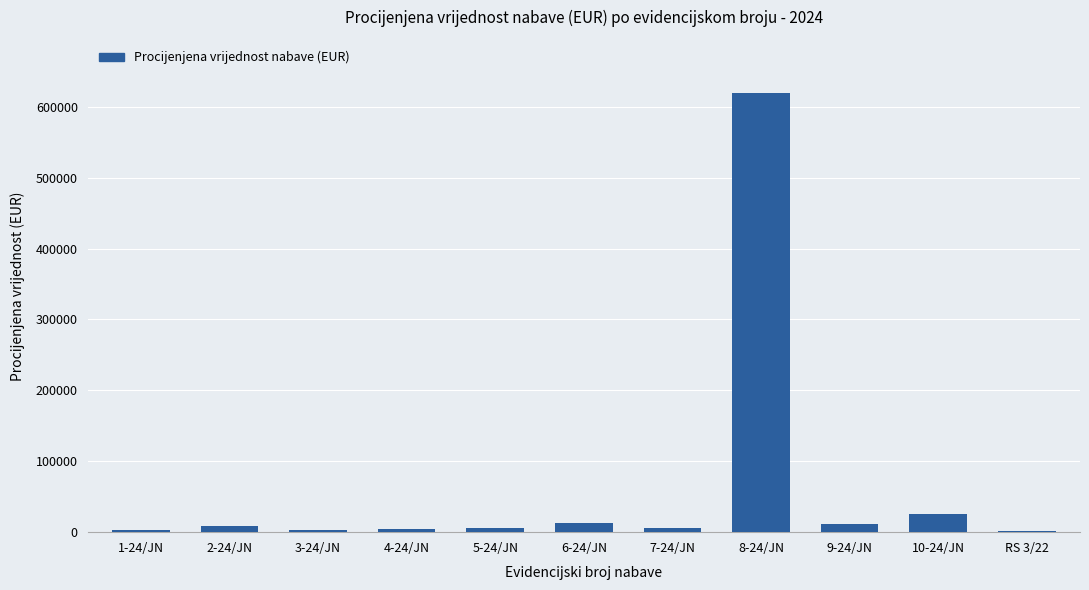

Is it true that the value at 8-24/JN is 269911?

False